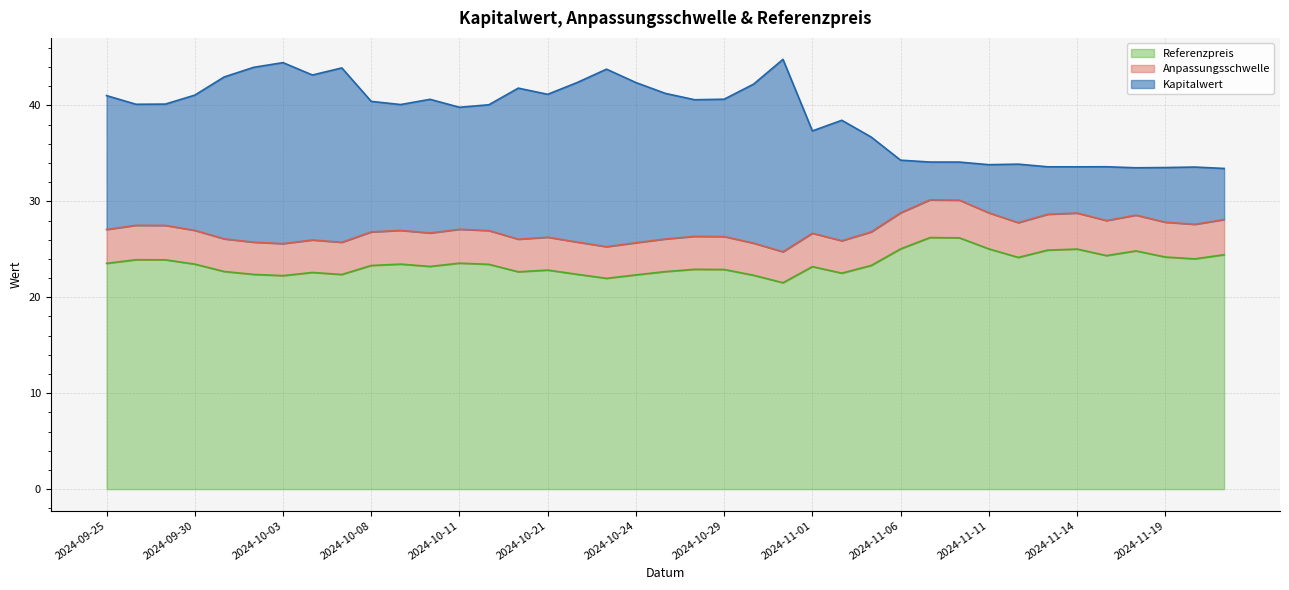

Does the chart display data point markers on the line(s)?

No